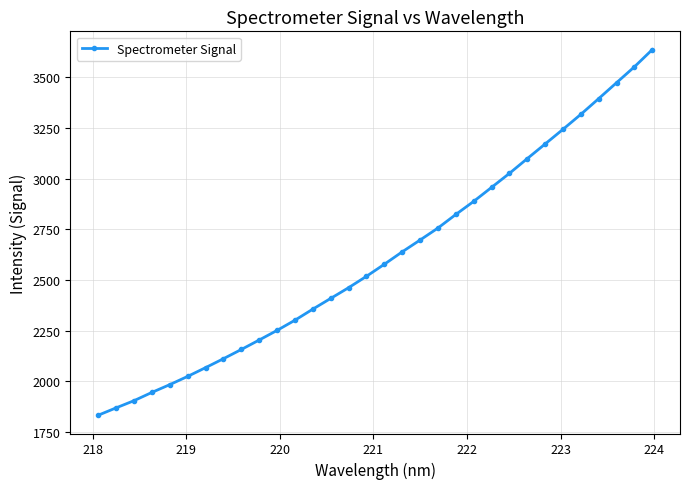

What is the difference between the maximum and minimum values?

1803.4